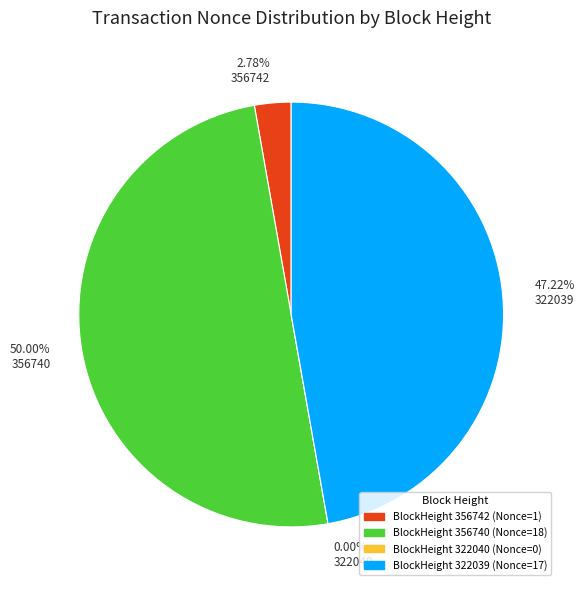

Which slice is the largest?

356740